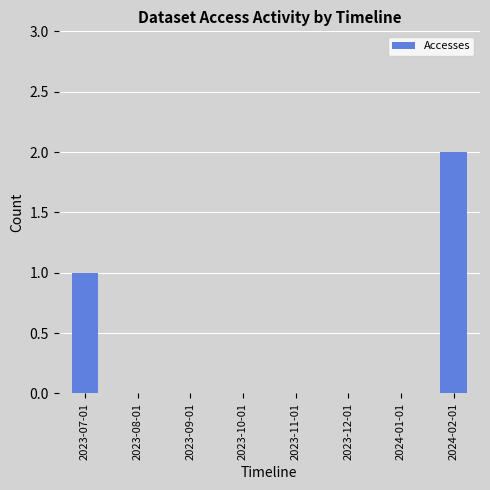

What is the greatest value displayed?

2